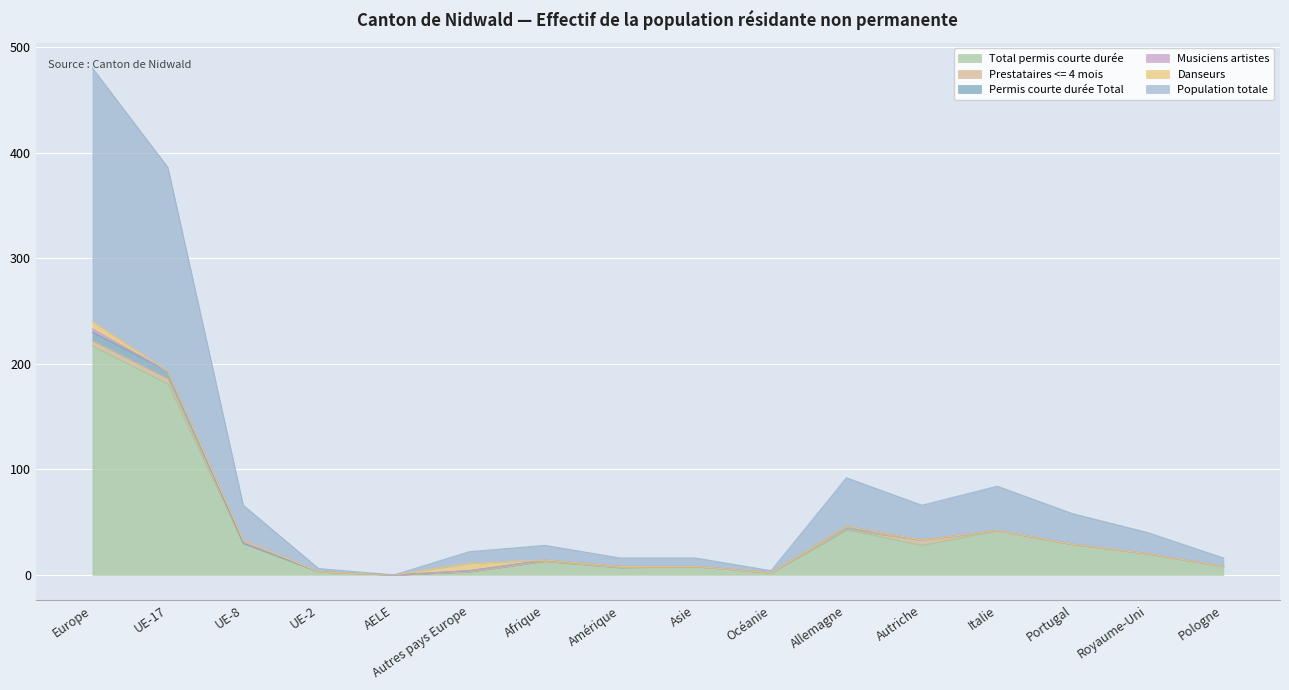

At which category does Musiciens artistes reach its first local peak?

UE-8